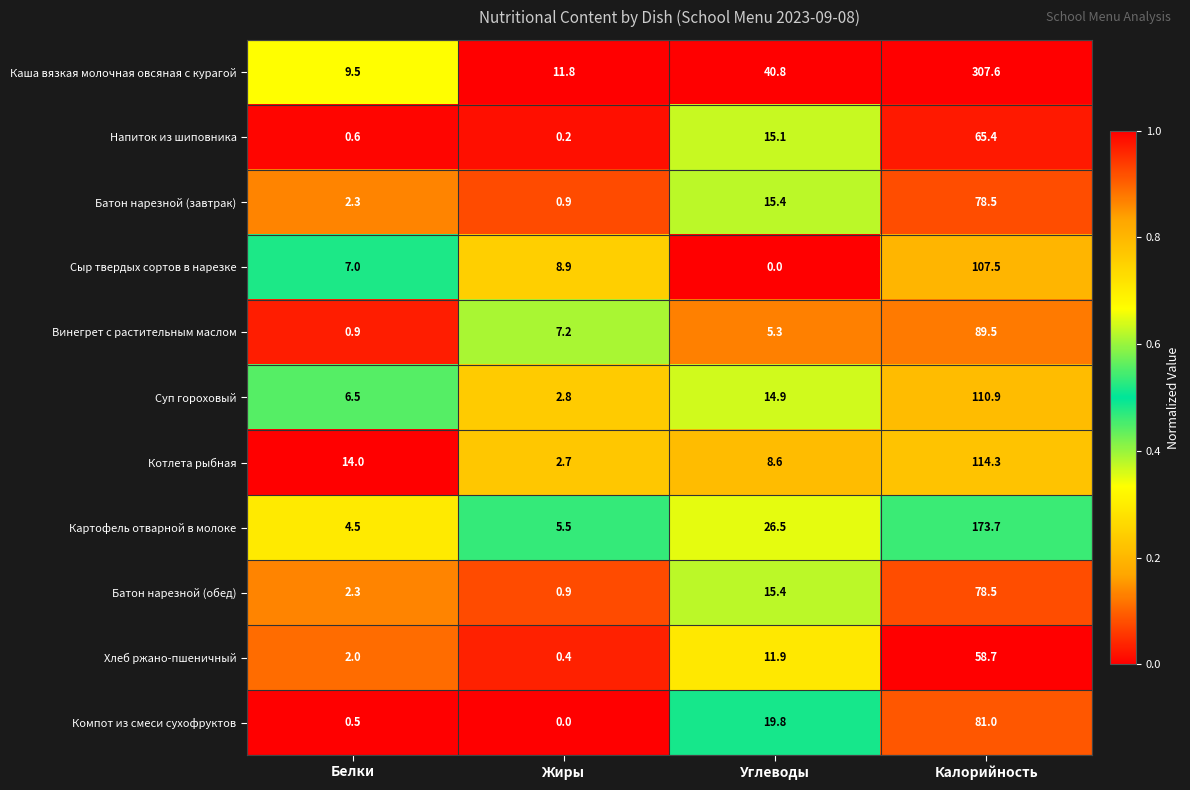

Is it true that Хлеб ржано-пшеничный equals 0.4 at Жиры?

True